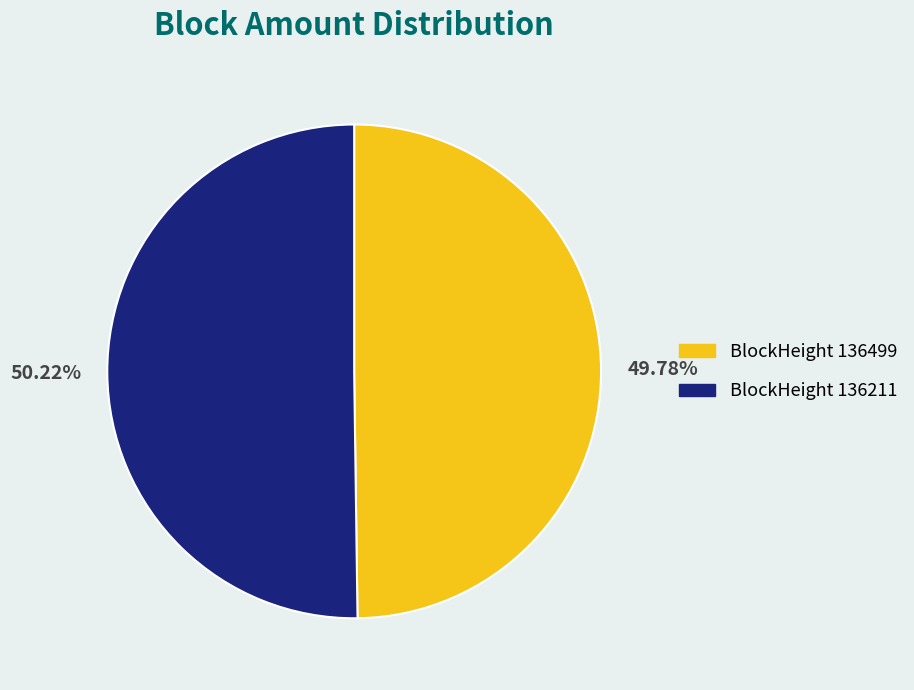

Is there a majority slice in this chart?

Yes